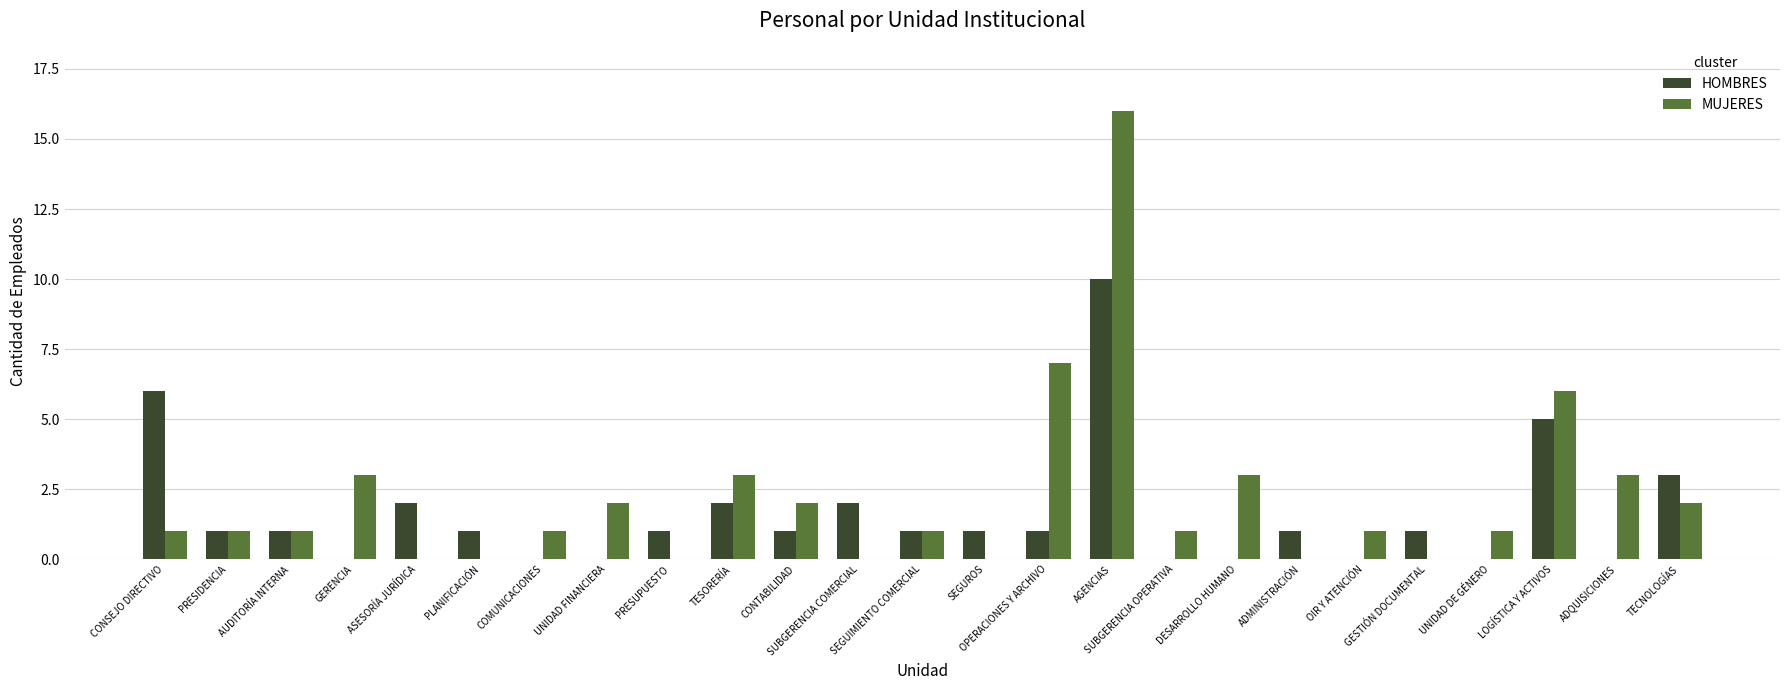

What is the greatest value displayed?

16